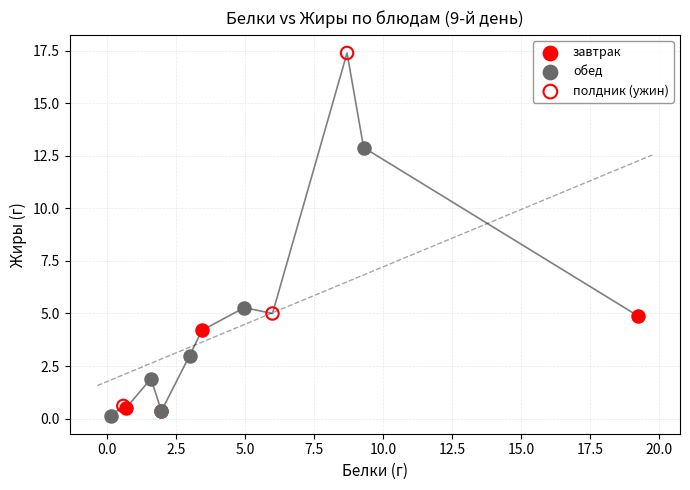

Which series has the largest Y range (max minus min)?

полдник (ужин)